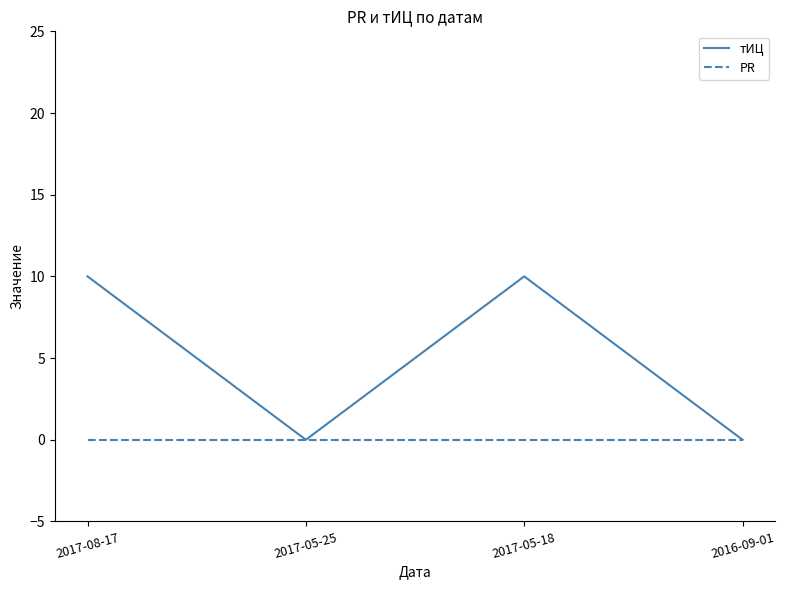

Which series has the largest range (max minus min)?

тИЦ